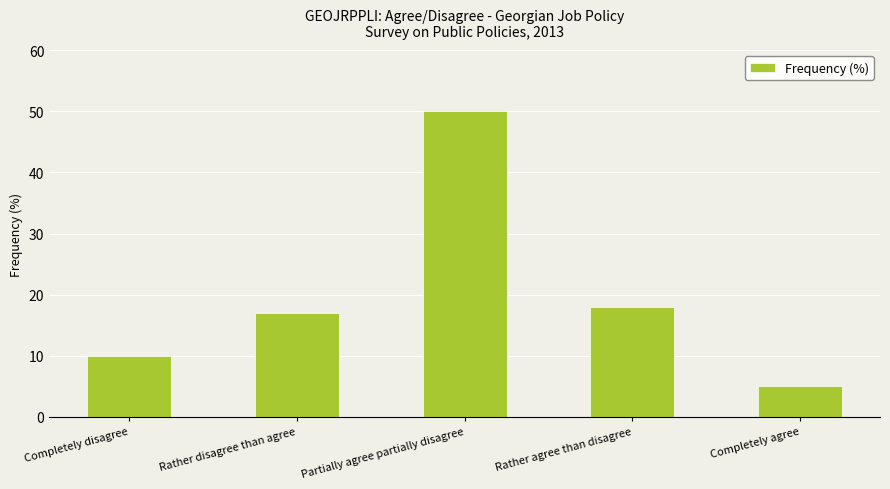

What is the value of the 1st bar from the left?

10